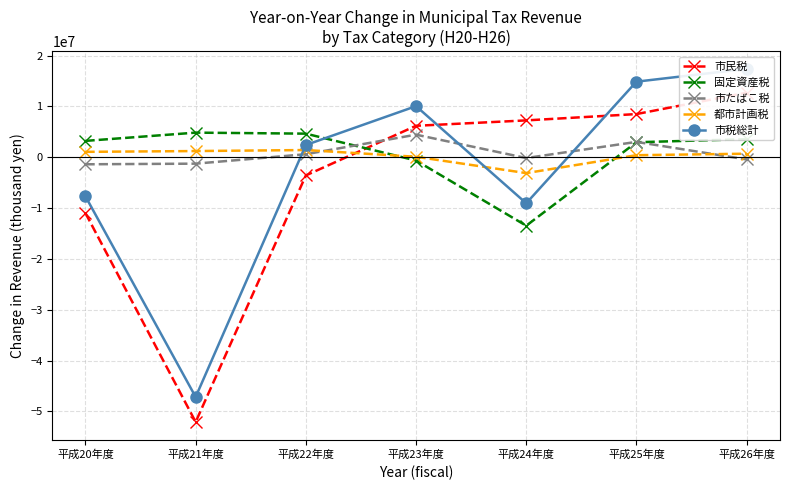

How many negative values does the 固定資産税 series have?

2